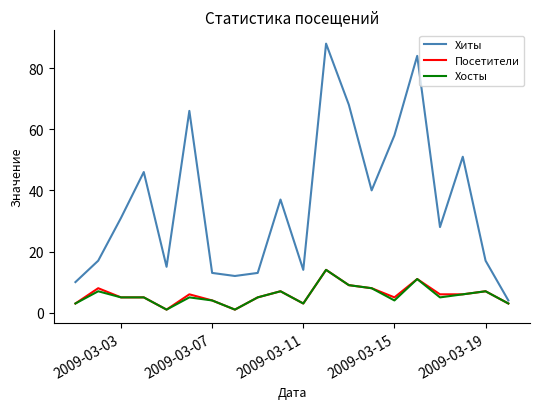

Which series has the largest total across all categories?

Хиты